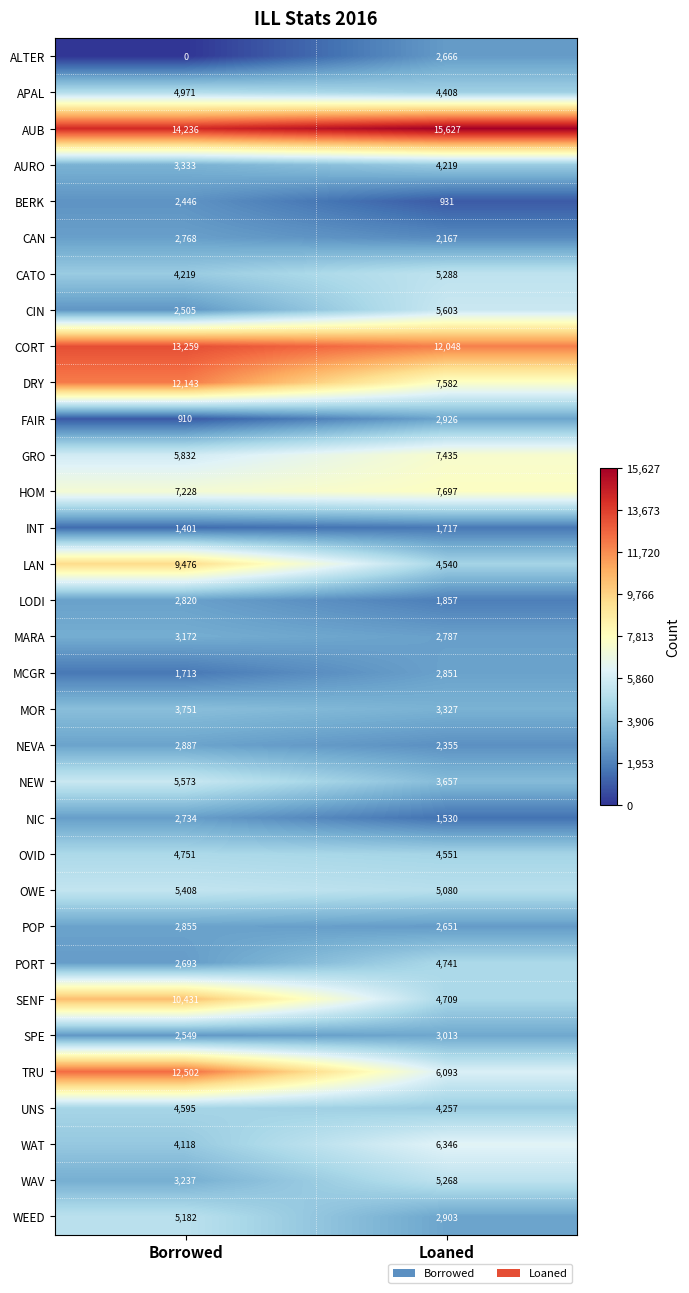

Is it true that SPE equals 2549 at Borrowed?

True